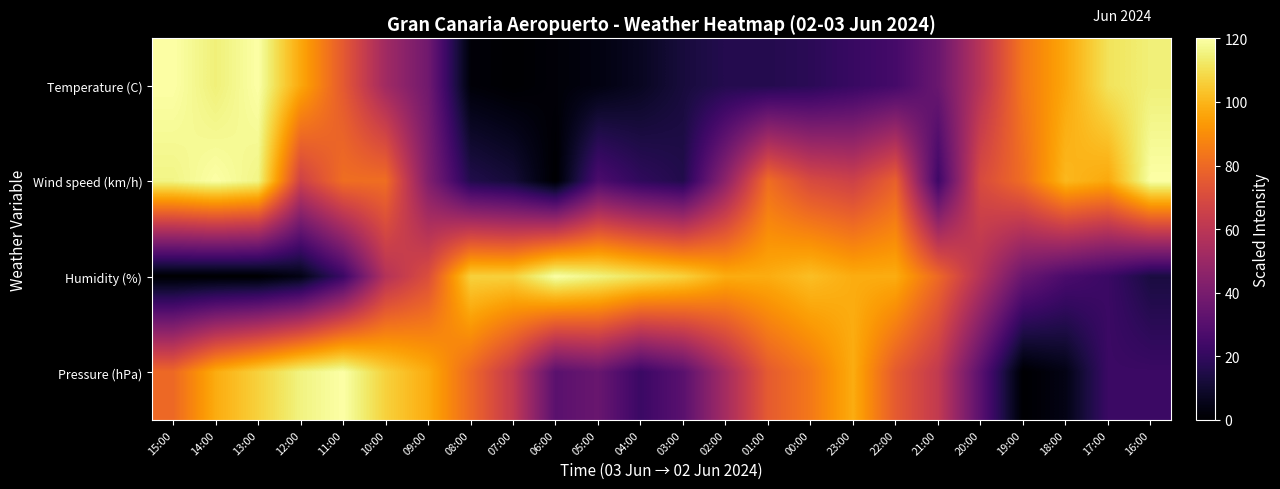

Count the number of data series in this chart.

4